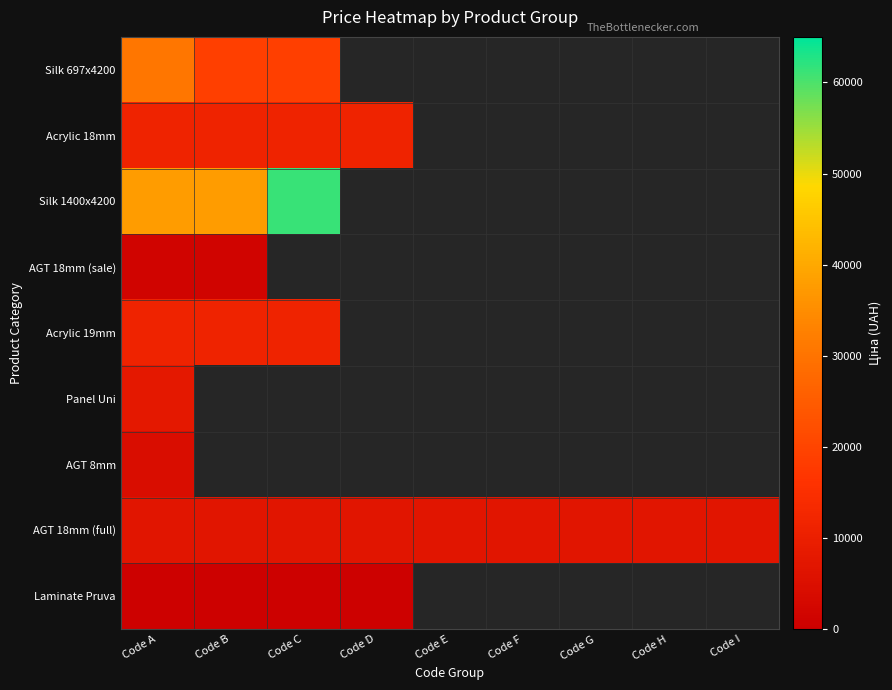

How many categories are shown in the chart?

9